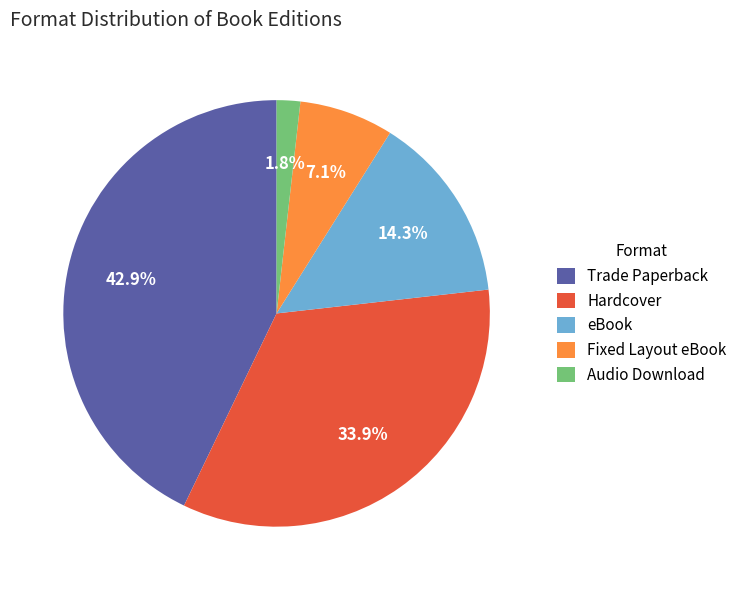

To the nearest percent, what is the combined percentage of eBook and Audio Download?

16%